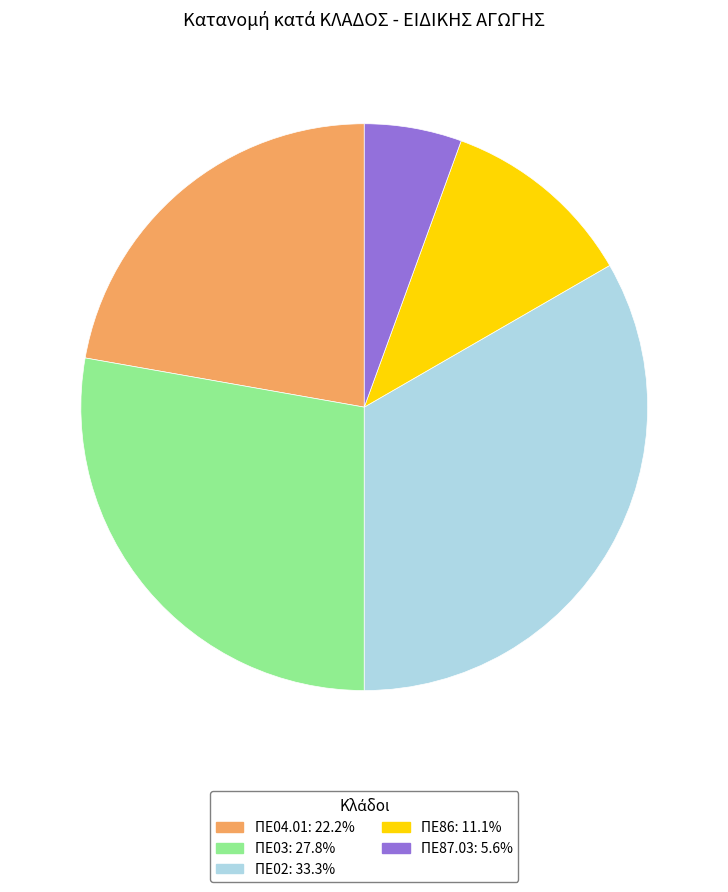

Between ΠΕ86 and ΠΕ04.01, which is larger?

ΠΕ04.01